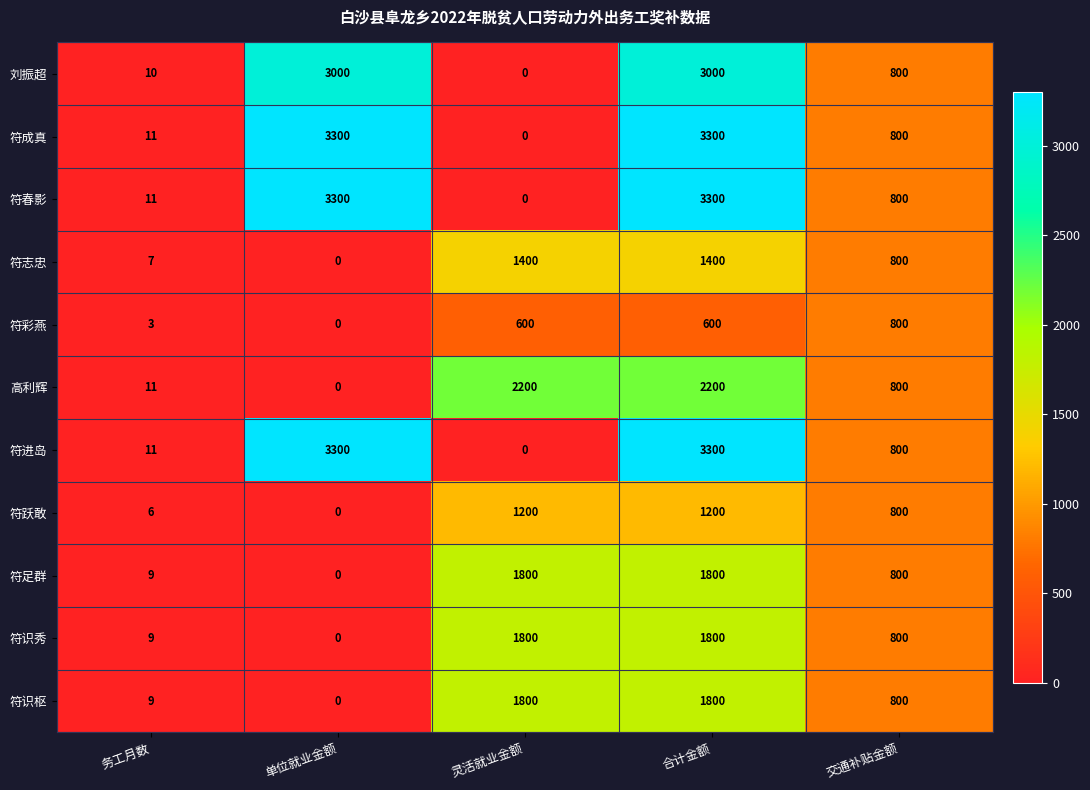

What is the difference between the highest and lowest values at 合计金额?

2700